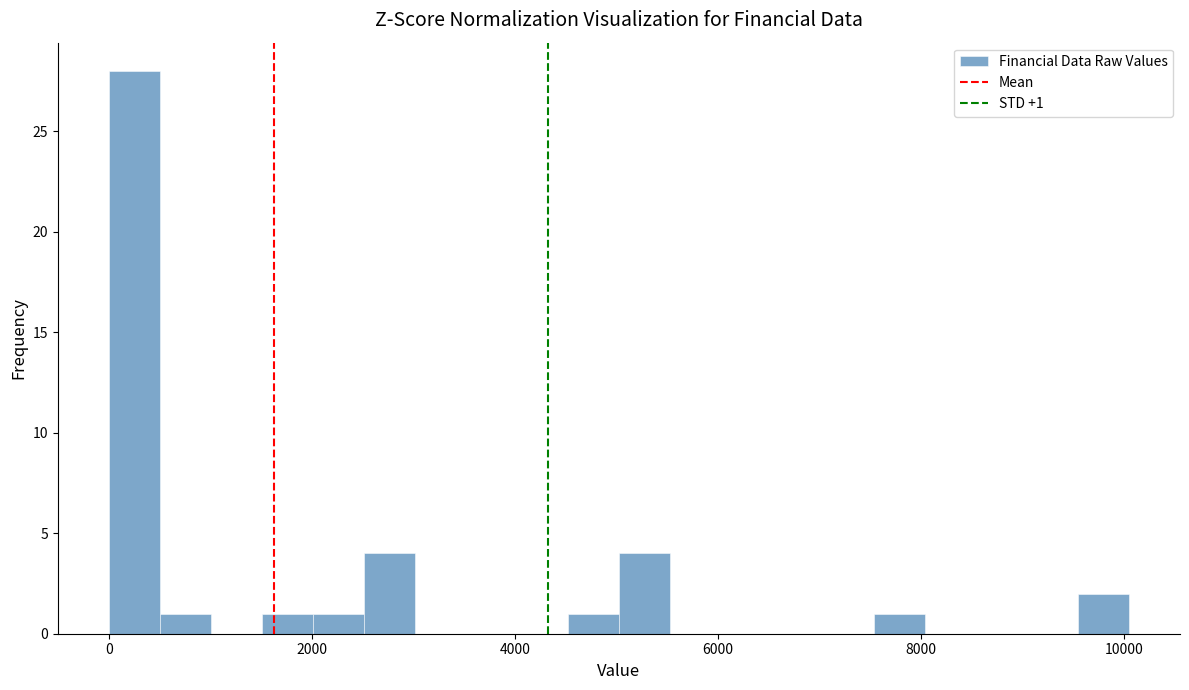

Read against the x-axis, roughly where is the centre of the tallest bar?

200